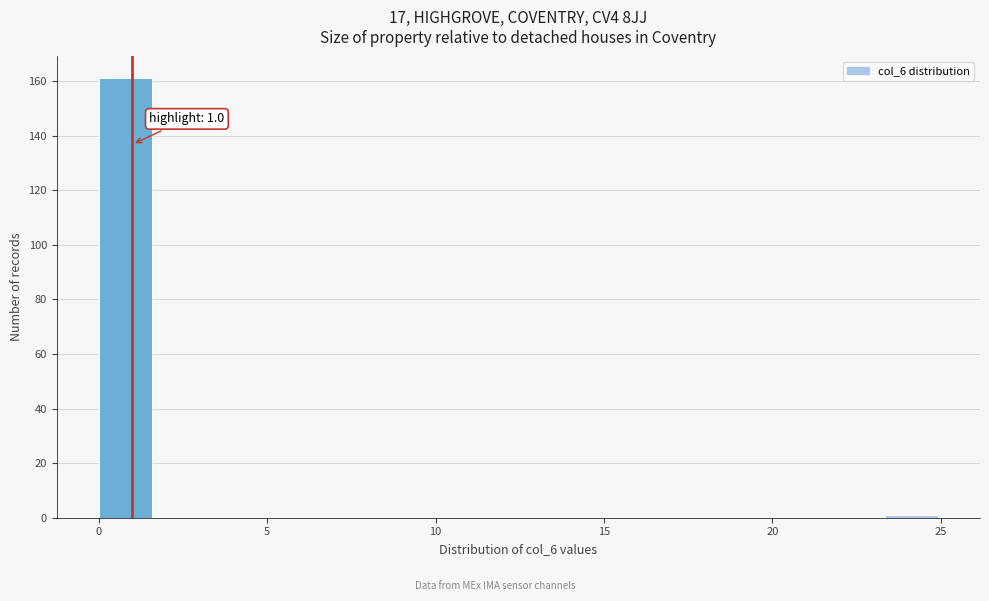

Around what value on the x-axis is the tallest bar? Give the approximate position of its centre, as read against the axis.

1.0